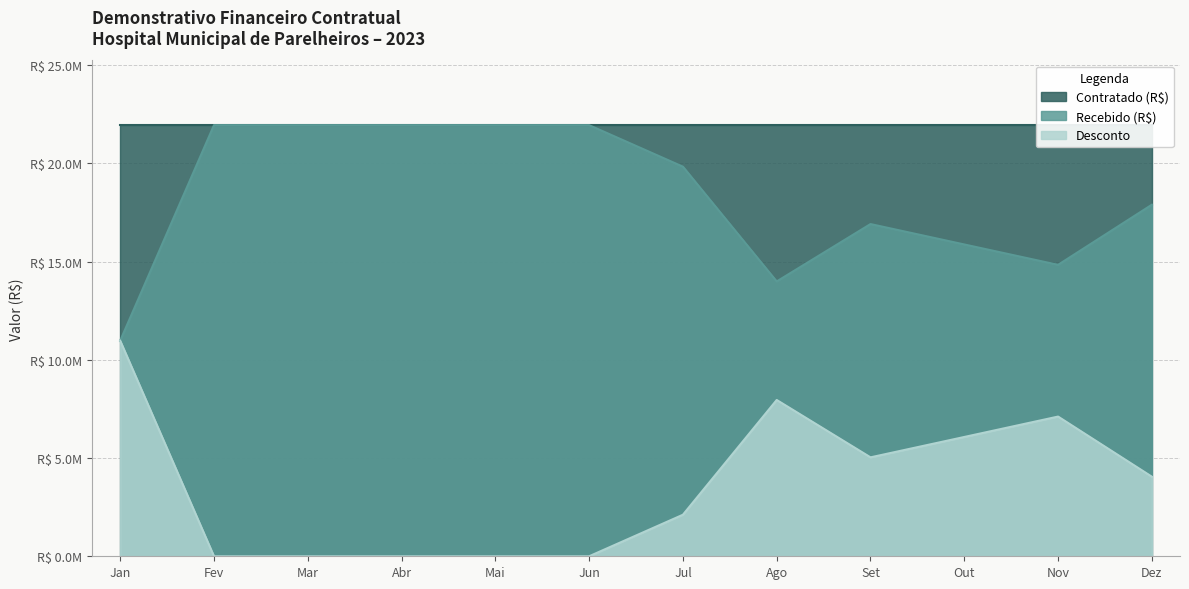

At which label does Desconto first exceed 4049514?

Jan